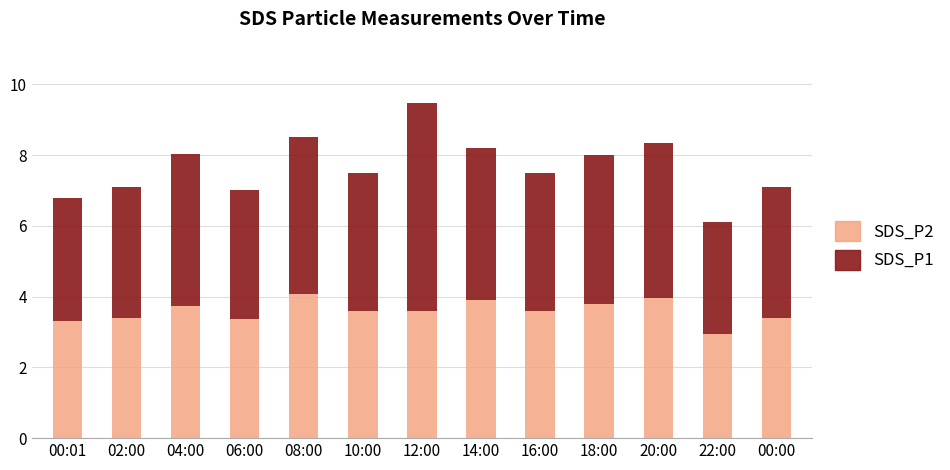

What is the total value across all series at 18:00?

8.0